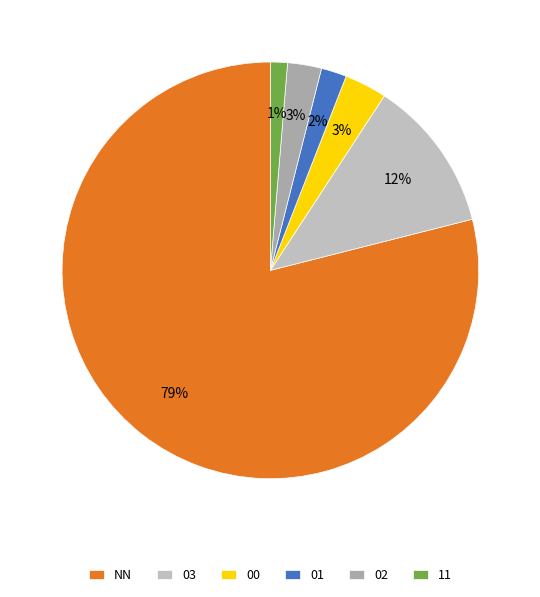

Does any single category account for the majority?

Yes